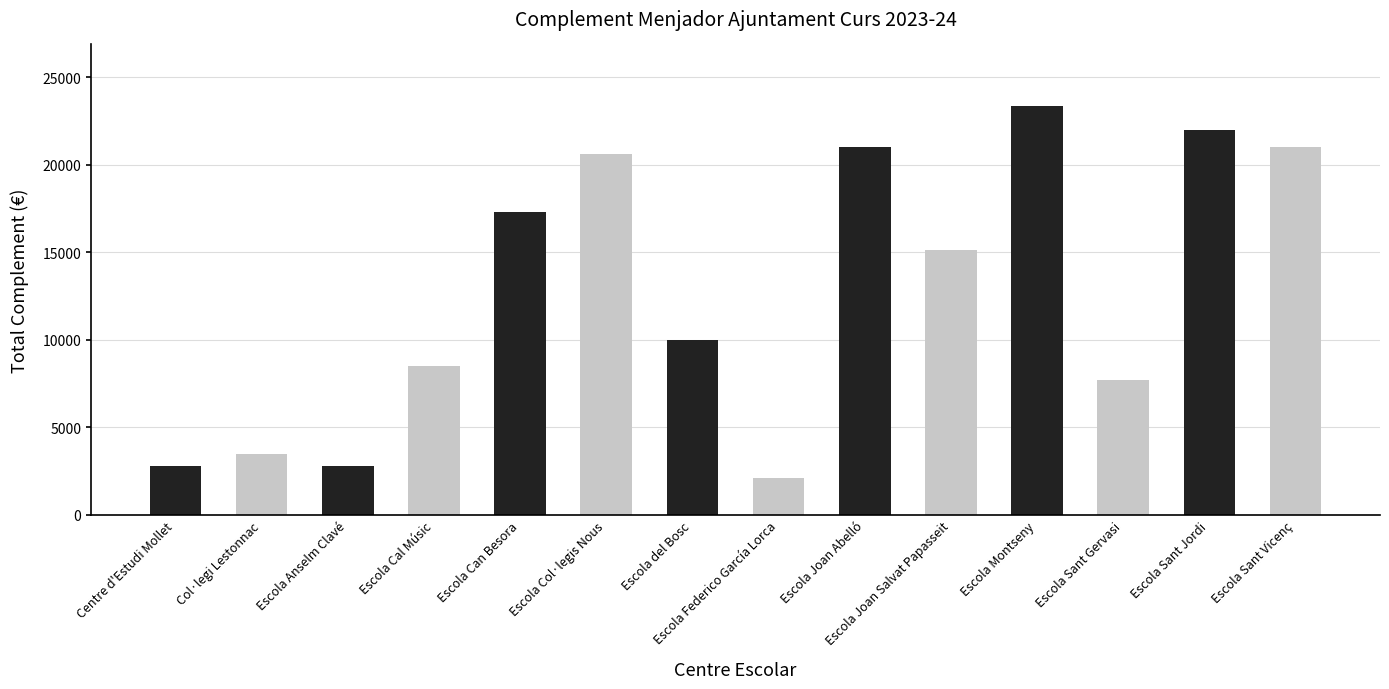

Are the bars horizontal?

No